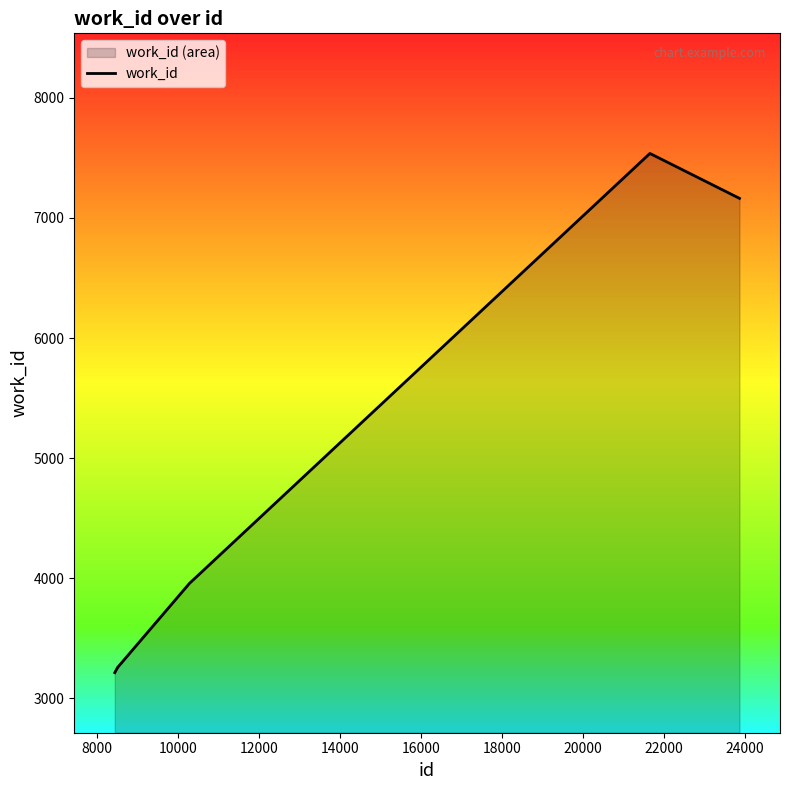

How many lines are shown in the chart?

1